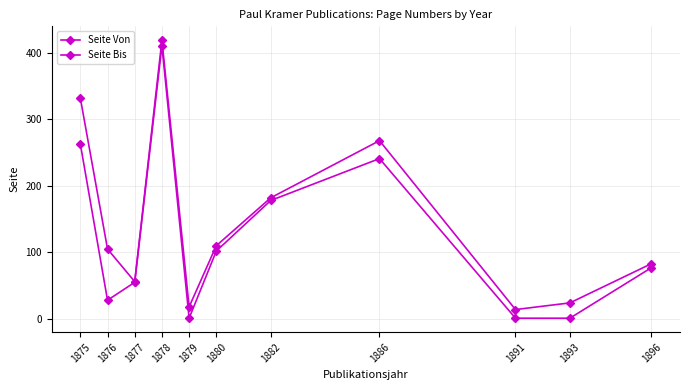

True or false: Seite Bis and Seite Von intersect in this chart.

False